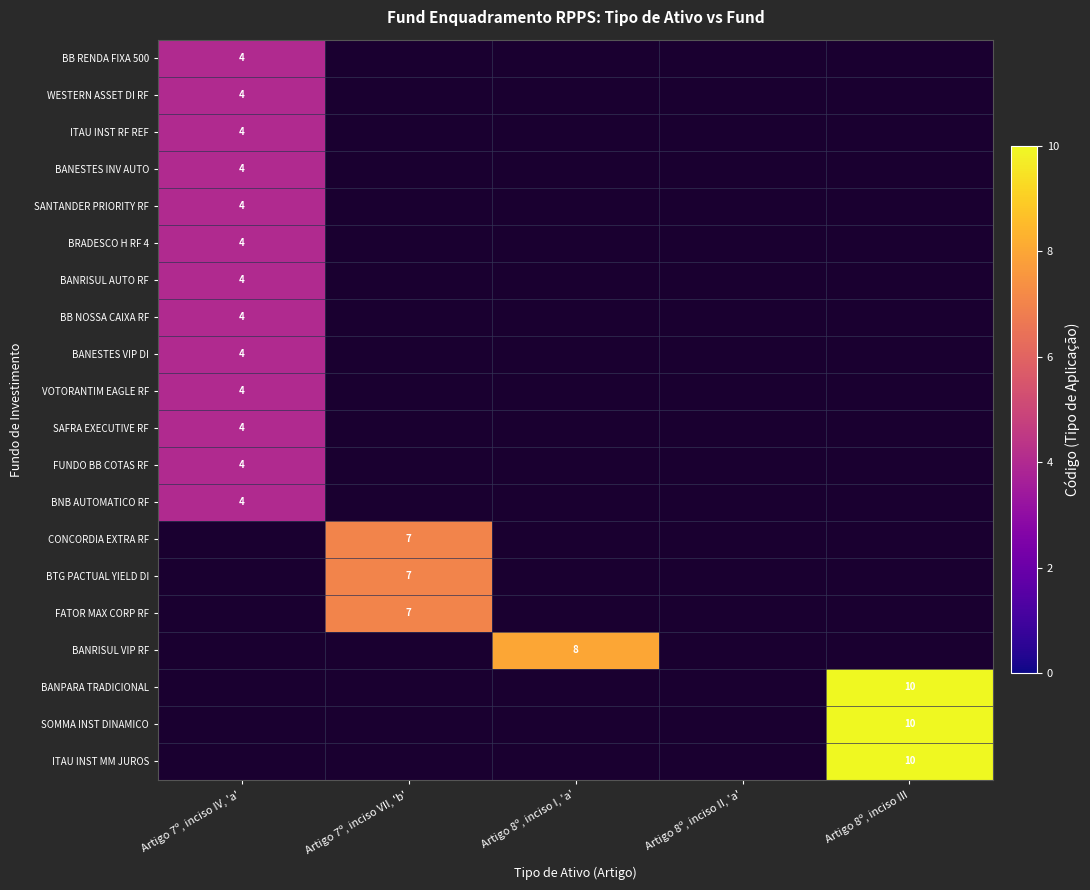

True or false: BTG PACTUAL YIELD DI has a value of 4 at Artigo 7º, inciso VII, 'b'.

False